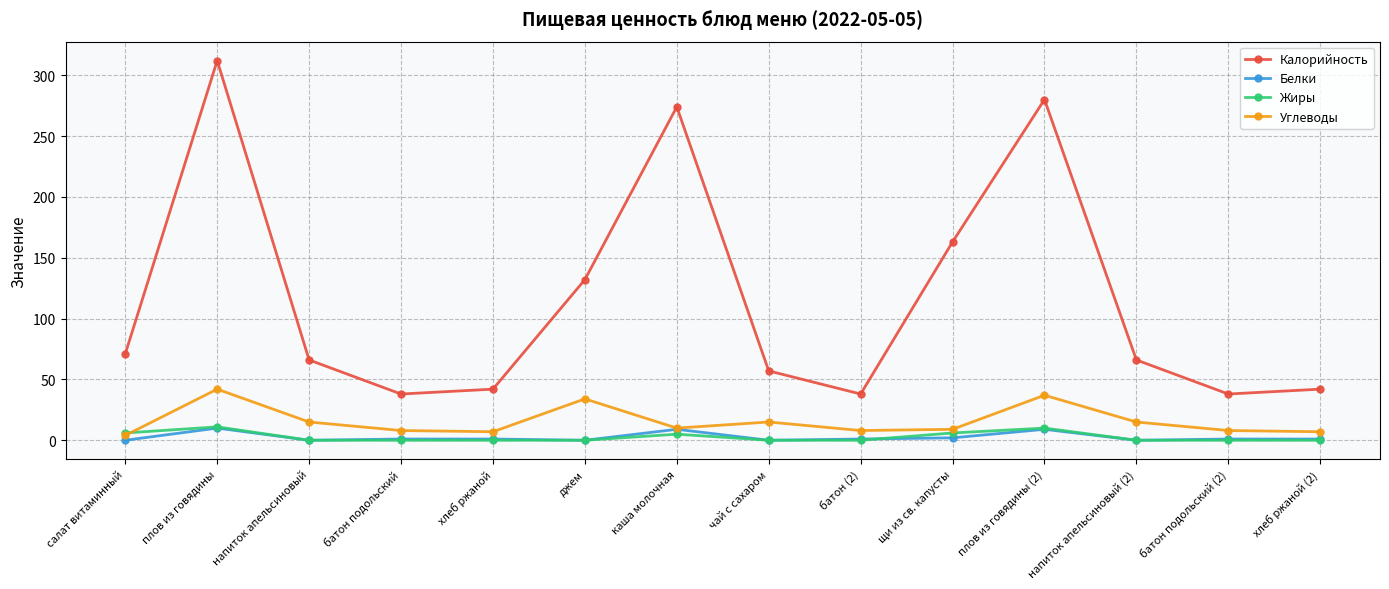

What is the difference between the maximum and second lowest values in the Белки series?

10